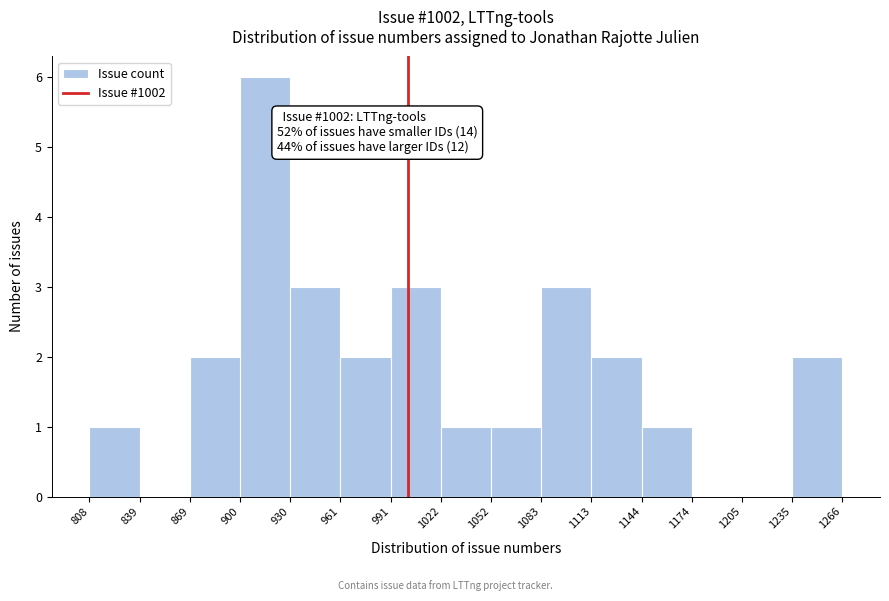

Which range on the x-axis has the tallest bar?

900 to 930